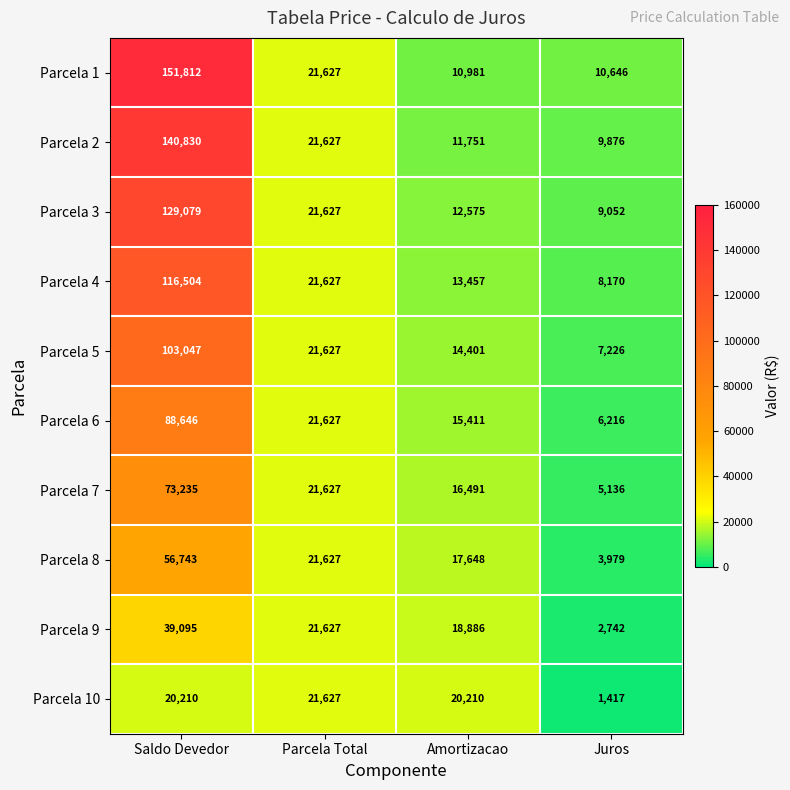

What is the difference between the maximum and minimum values in the Parcela 9 series?

36353